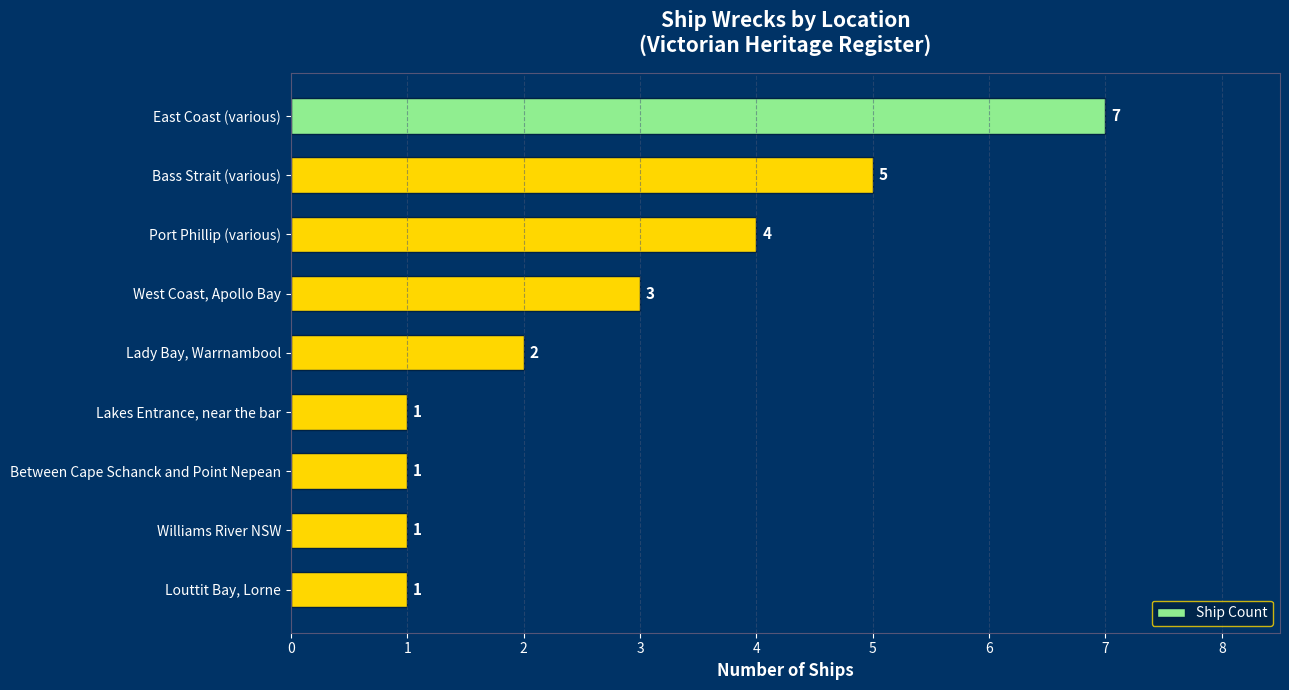

Reading bottom to top, list all the values displayed in this chart.

1	1	1	1	2	3	4	5	7